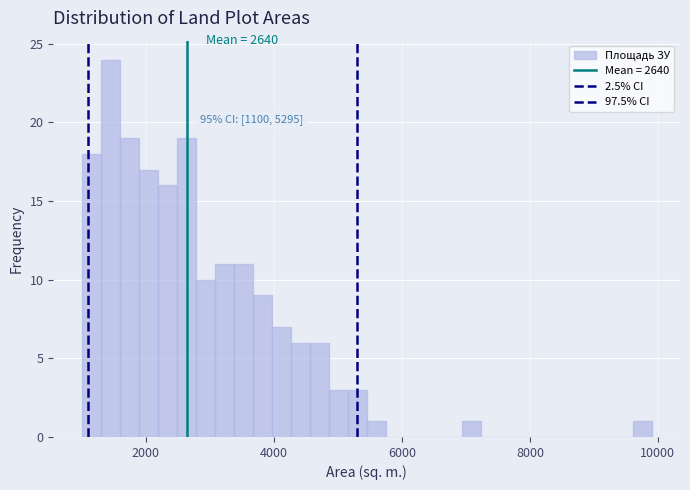

Around what value on the x-axis is the tallest bar? Give the approximate position of its centre, as read against the axis.

1400